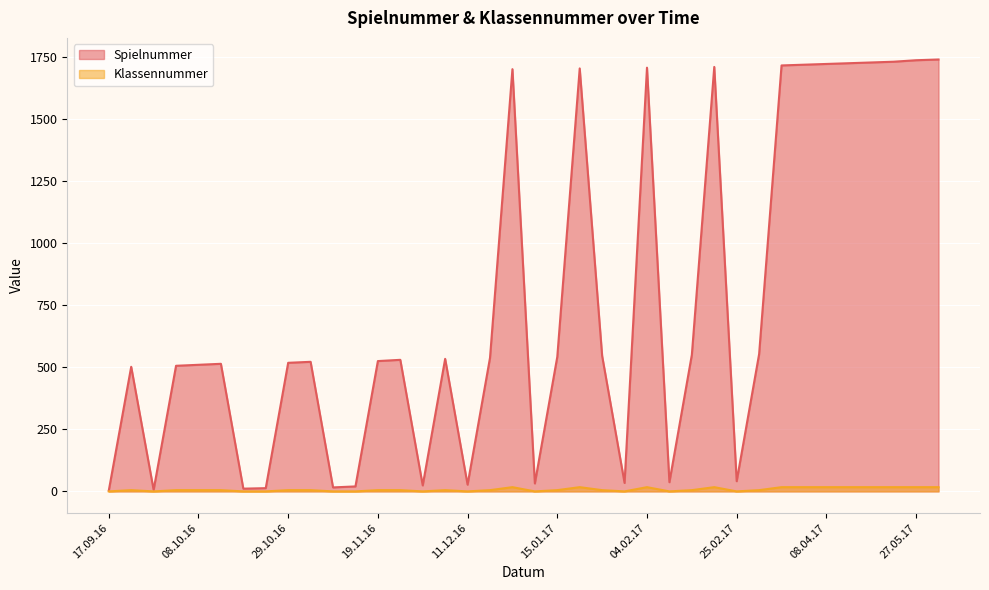

Count the number of categories in the chart.

38